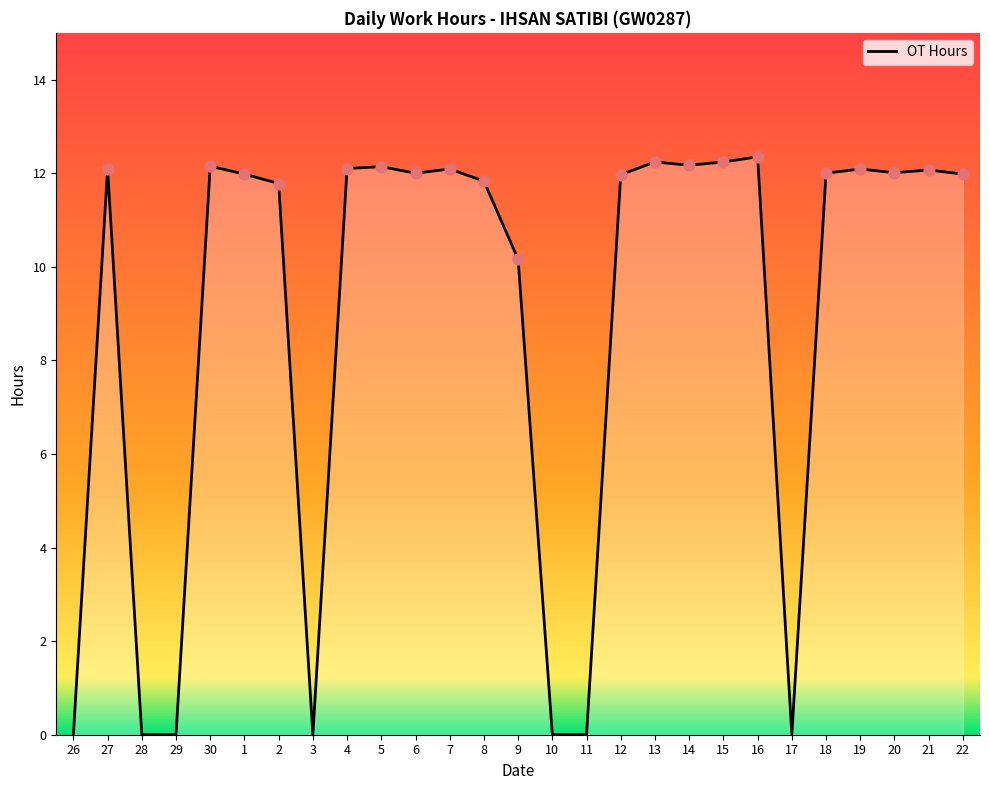

What is the change in value from 28 to 14?

+12.2